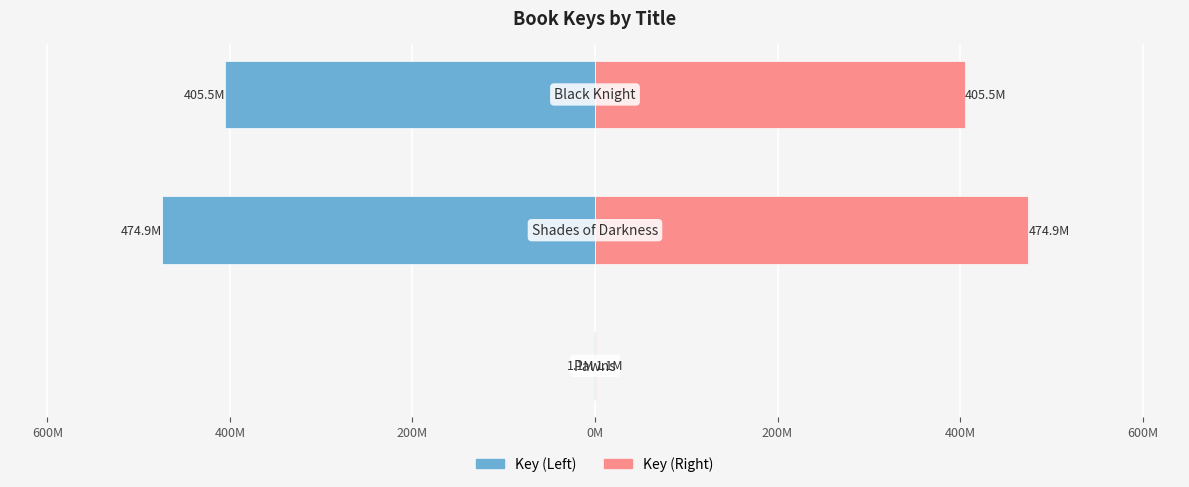

The value of Key (Right) at 400M is 405.5. True or false?

True